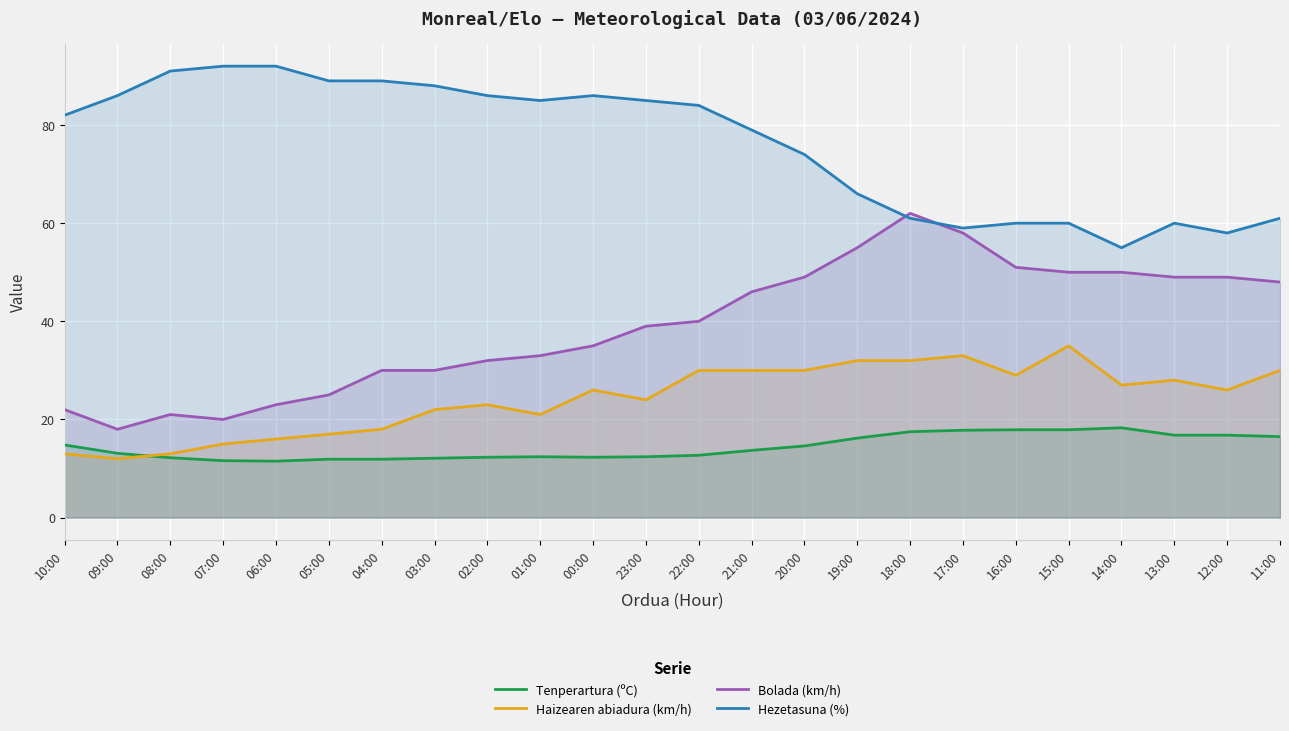

Where do Bolada (km/h) and Hezetasuna (%) first cross each other?

19:00 and 18:00